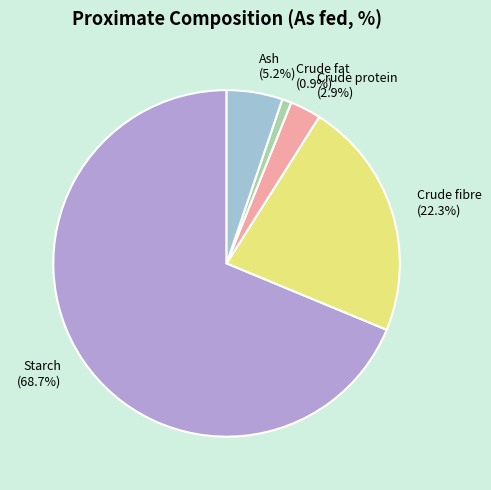

To the nearest percent, what portion does Crude protein represent?

3%